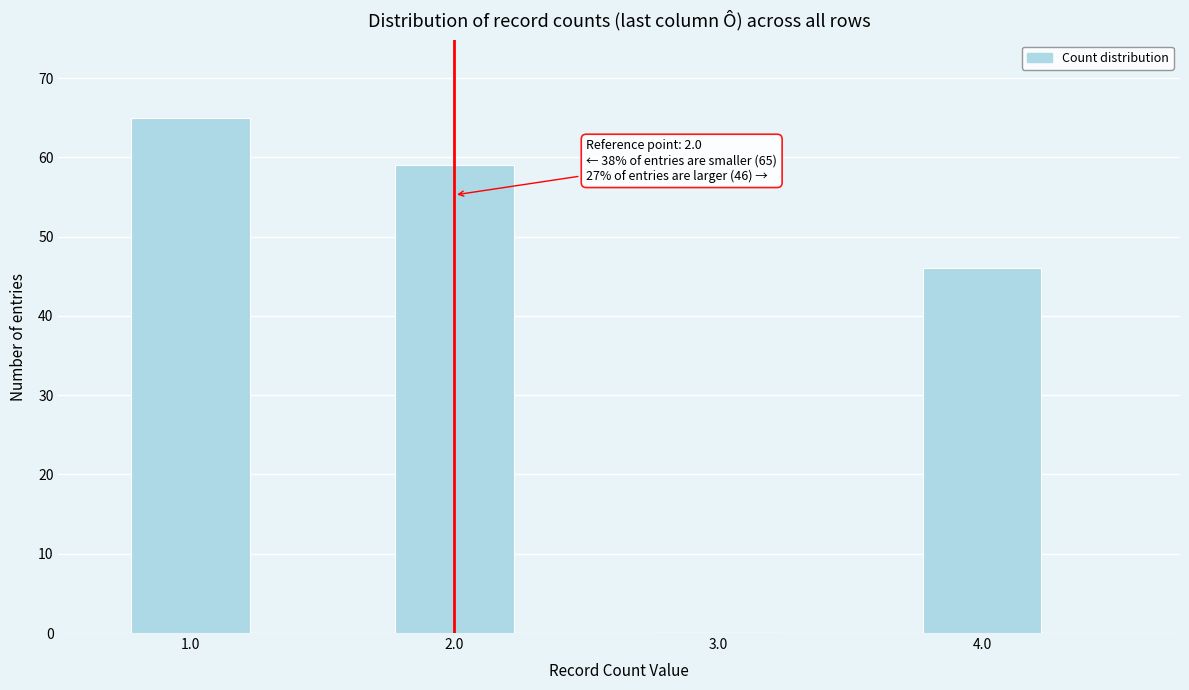

The value at 1.0 is 16. True or false?

False